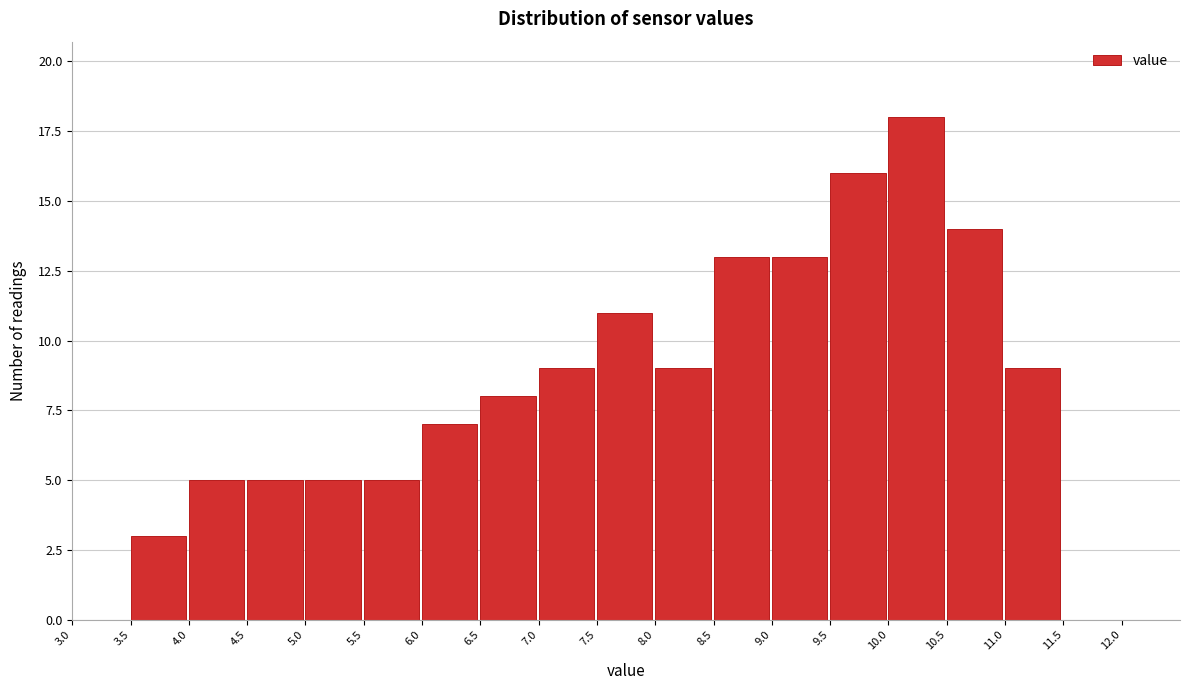

Over which range of the x-axis is the bar tallest?

10.0 to 10.5